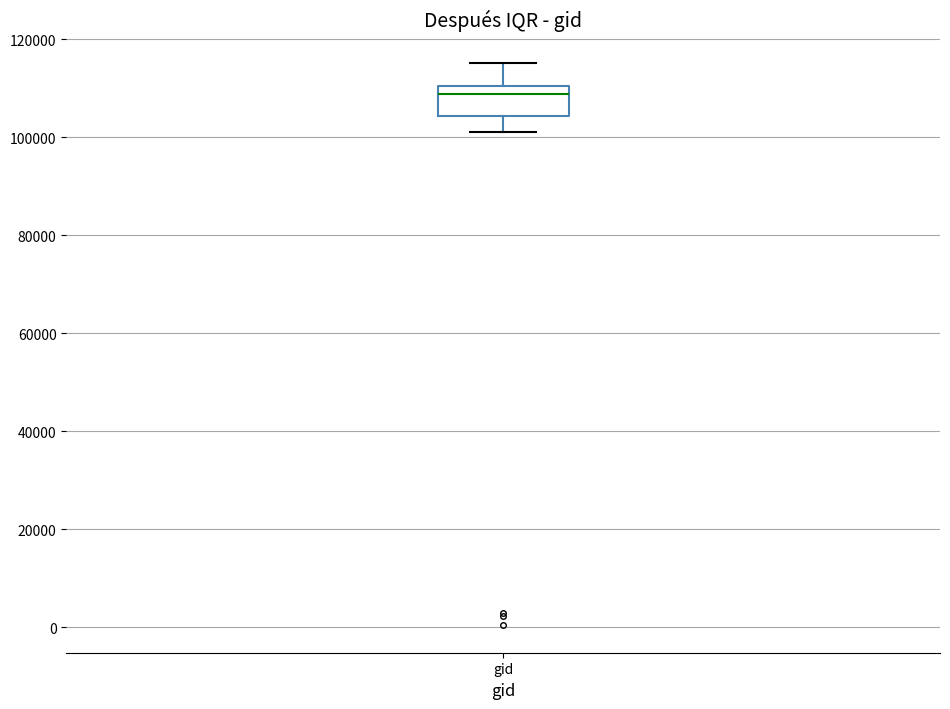

Transcribe this box plot: give where the median line is, the range the box spans, and where the two whiskers end, as read against the y-axis. The values are not printed on the chart, so give them approximately, as read against the axis.

median 108000, box 104000 to 110000, whiskers 100000 to 116000